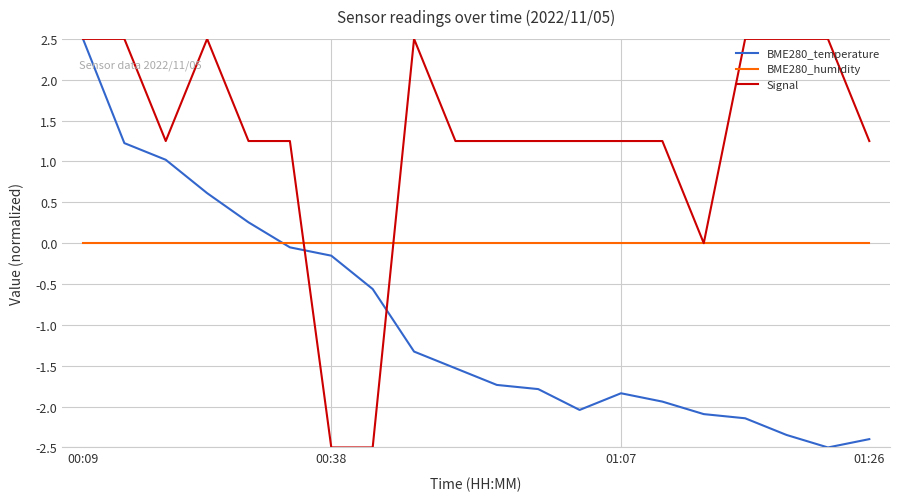

What is the lowest value of the Signal series?

-2.5